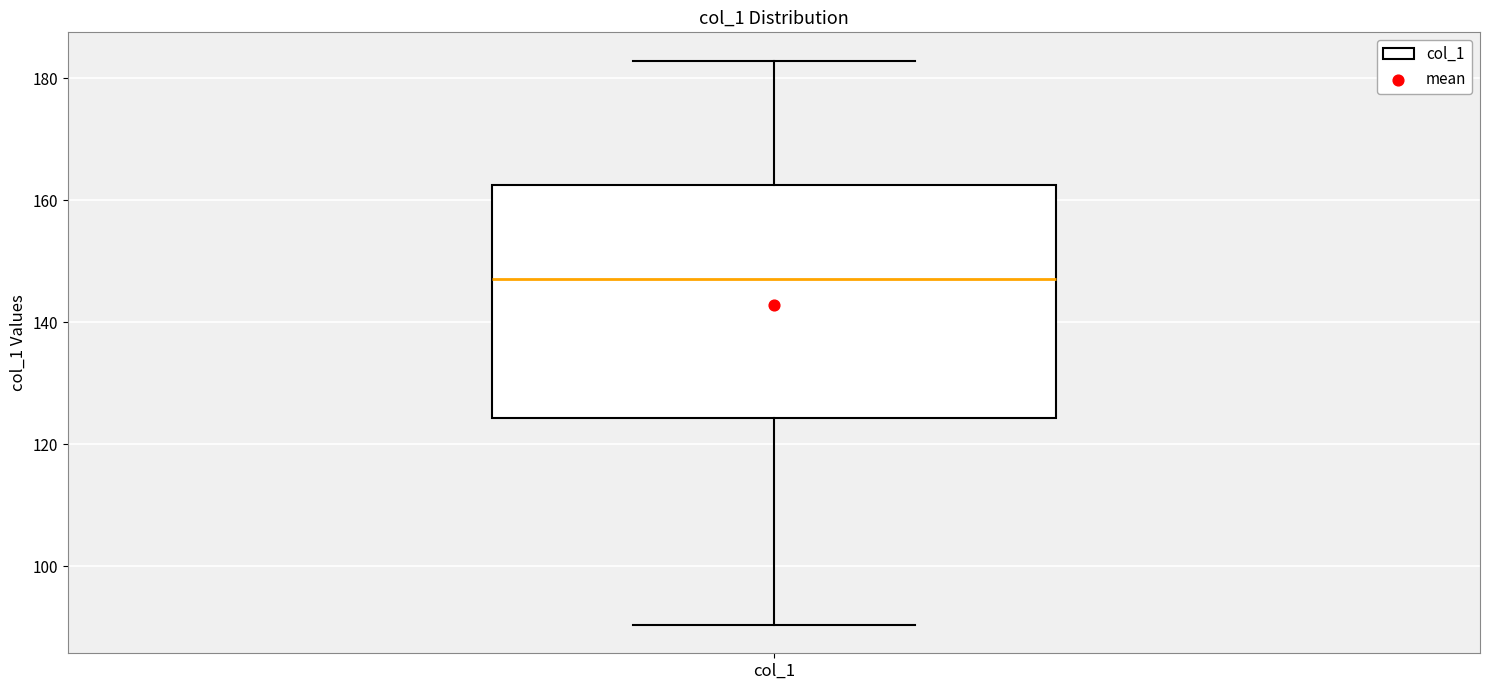

Where does the lower whisker of the box for col_1 end on the y-axis? The values are not printed on the chart, so give them approximately, as read against the axis.

90